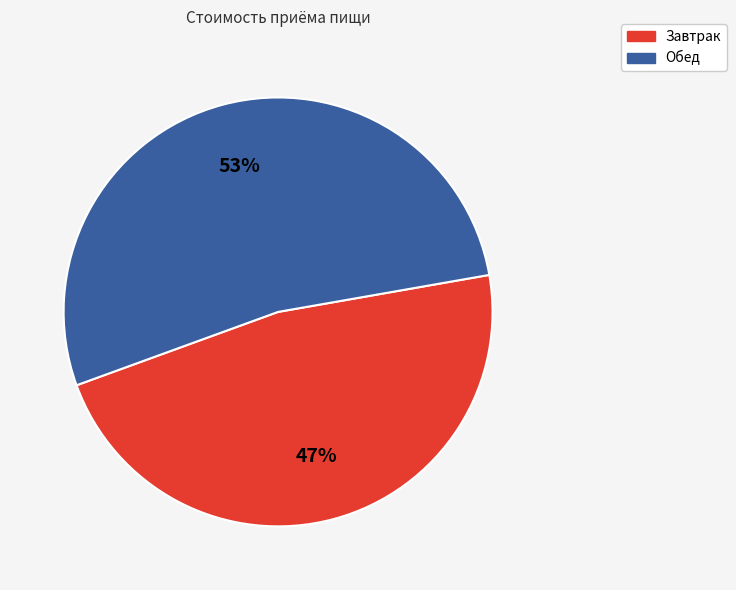

Which category accounts for the majority?

Обед